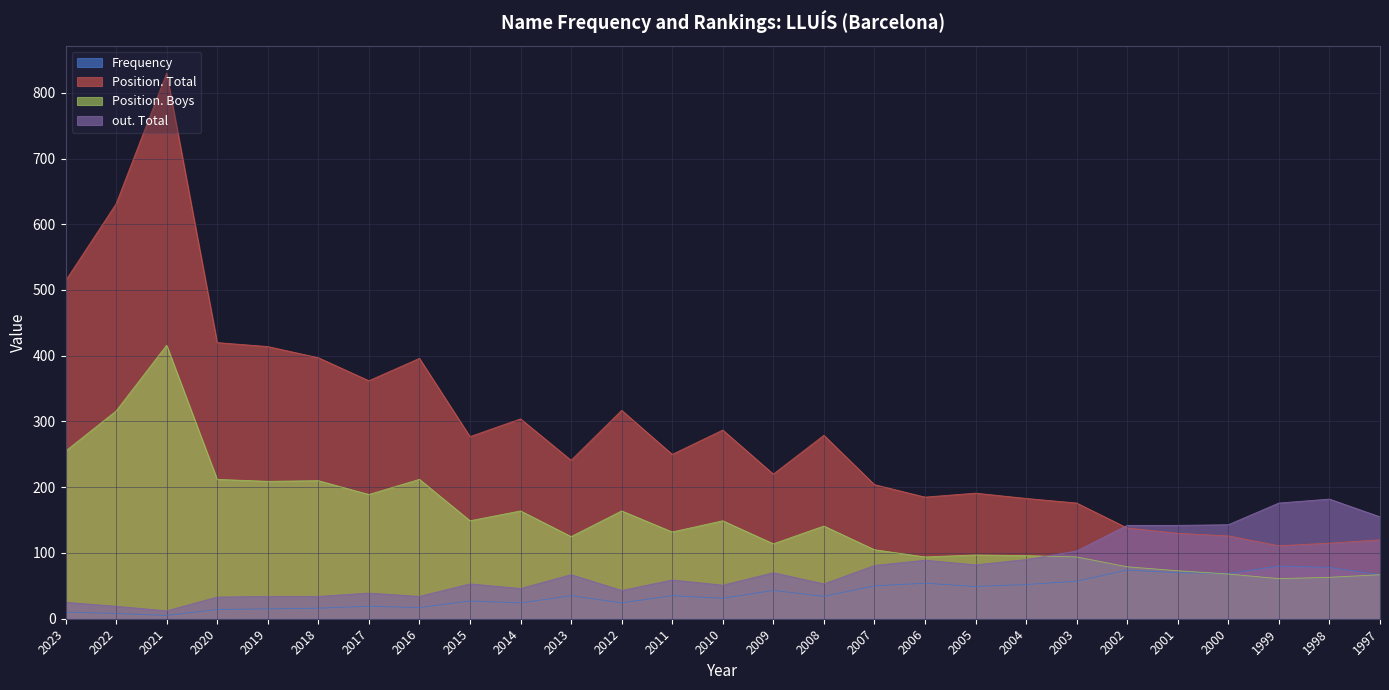

Where does the Position. Boys series first go above 132?

2023